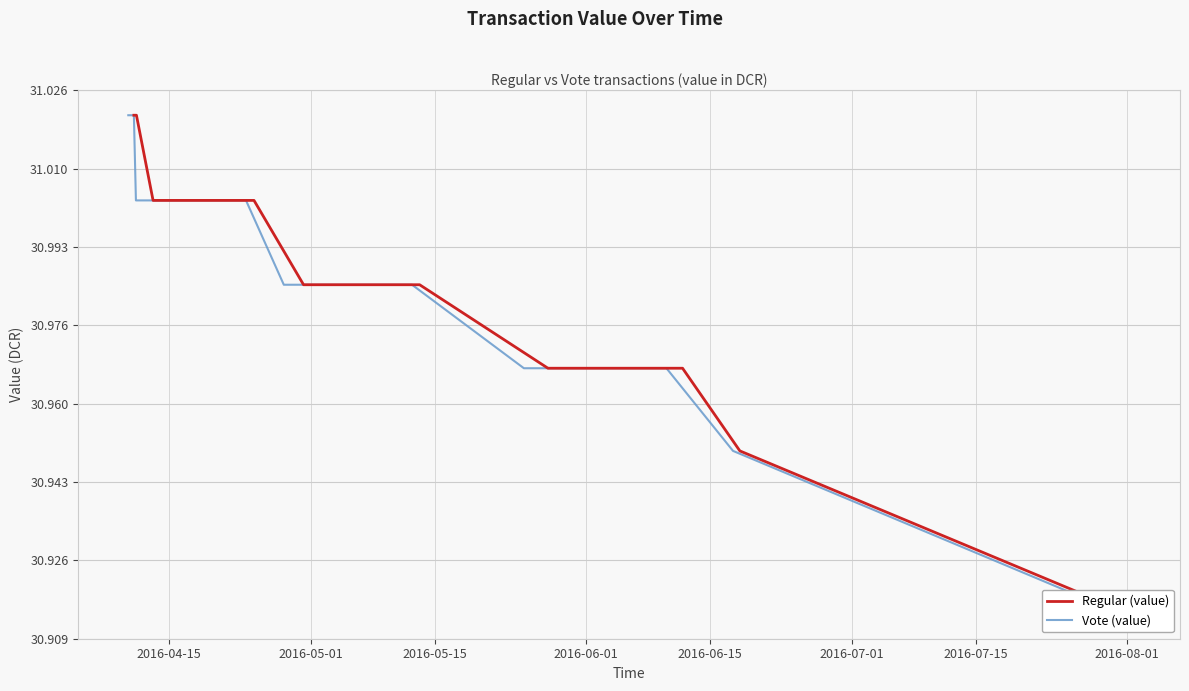

What is the sum of the Regular (value) values at 2016-05-15 and 2016-06-01?

62.0